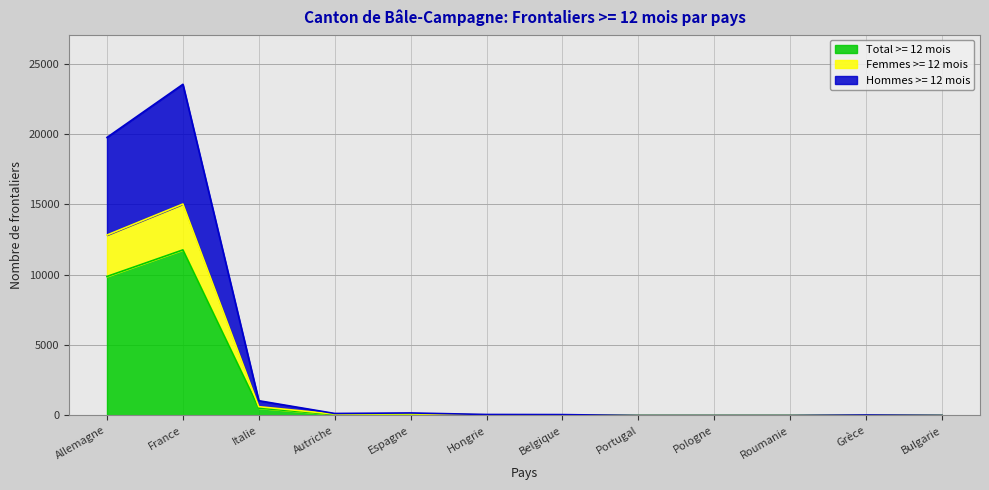

True or false: Total >= 12 mois and Hommes >= 12 mois intersect in this chart.

False